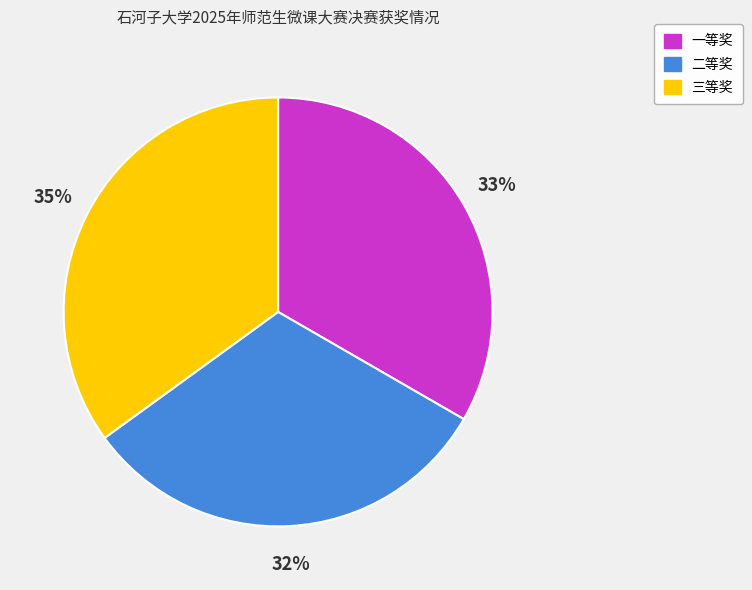

To the nearest percent, what is the difference between the largest and smallest slice percentages?

3%